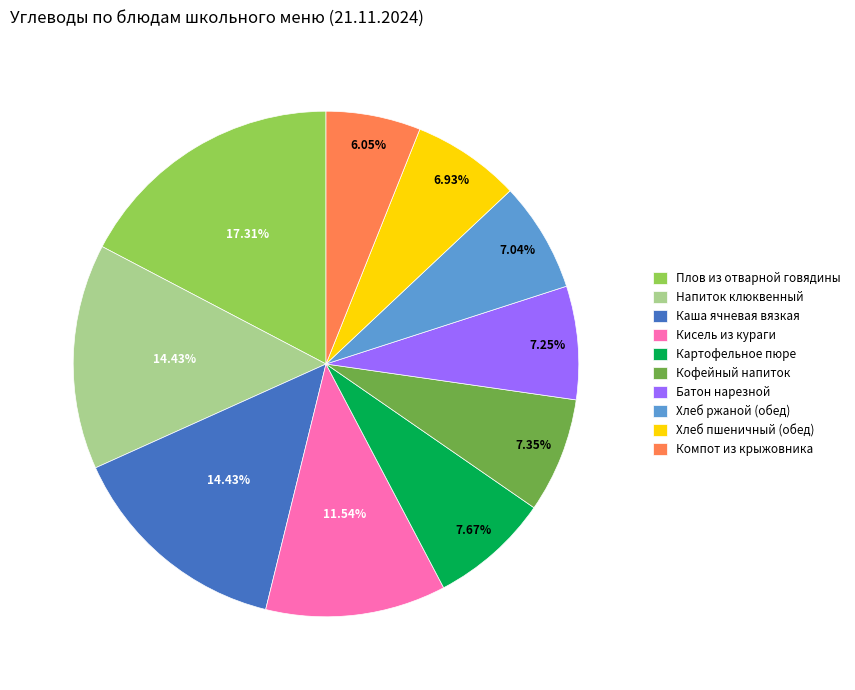

Is there any slice that represents more than half of the pie?

No